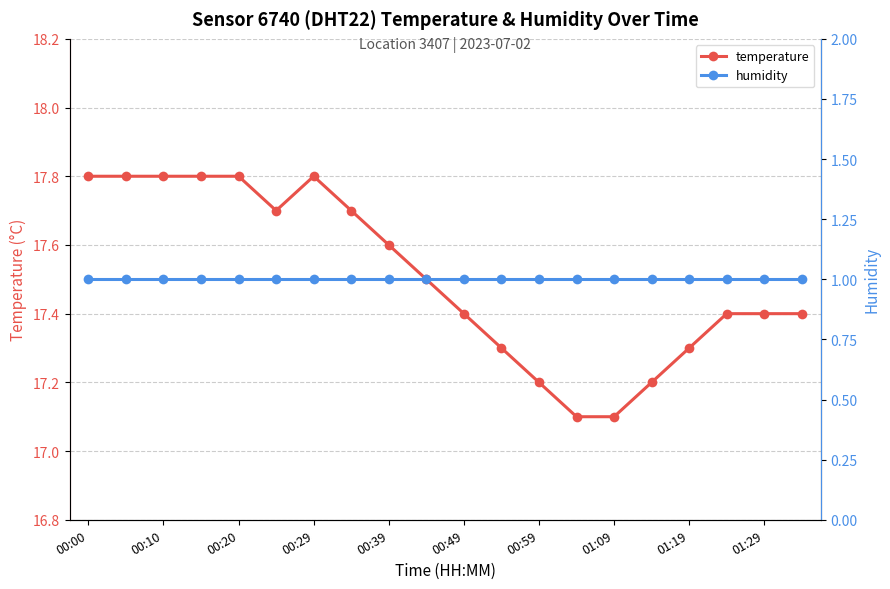

True or false: temperature has more than 0 interior local peaks.

True